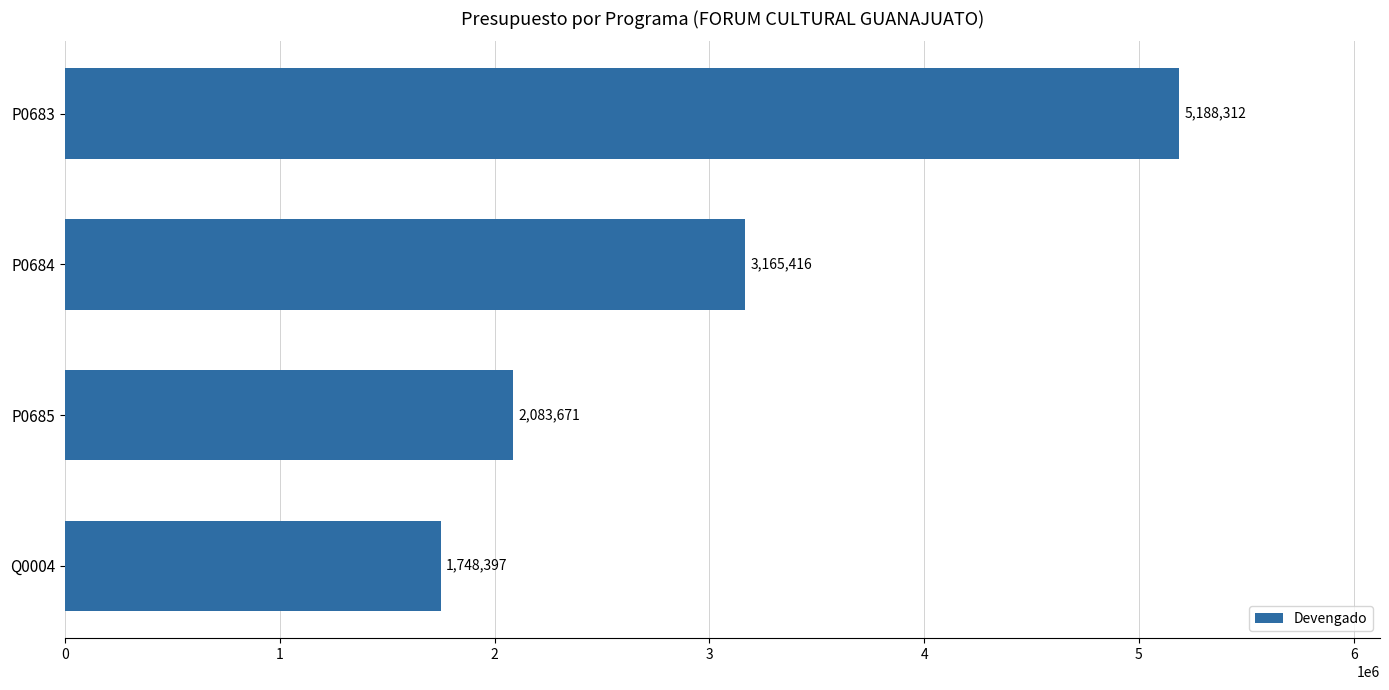

What position from the bottom is P0683?

4